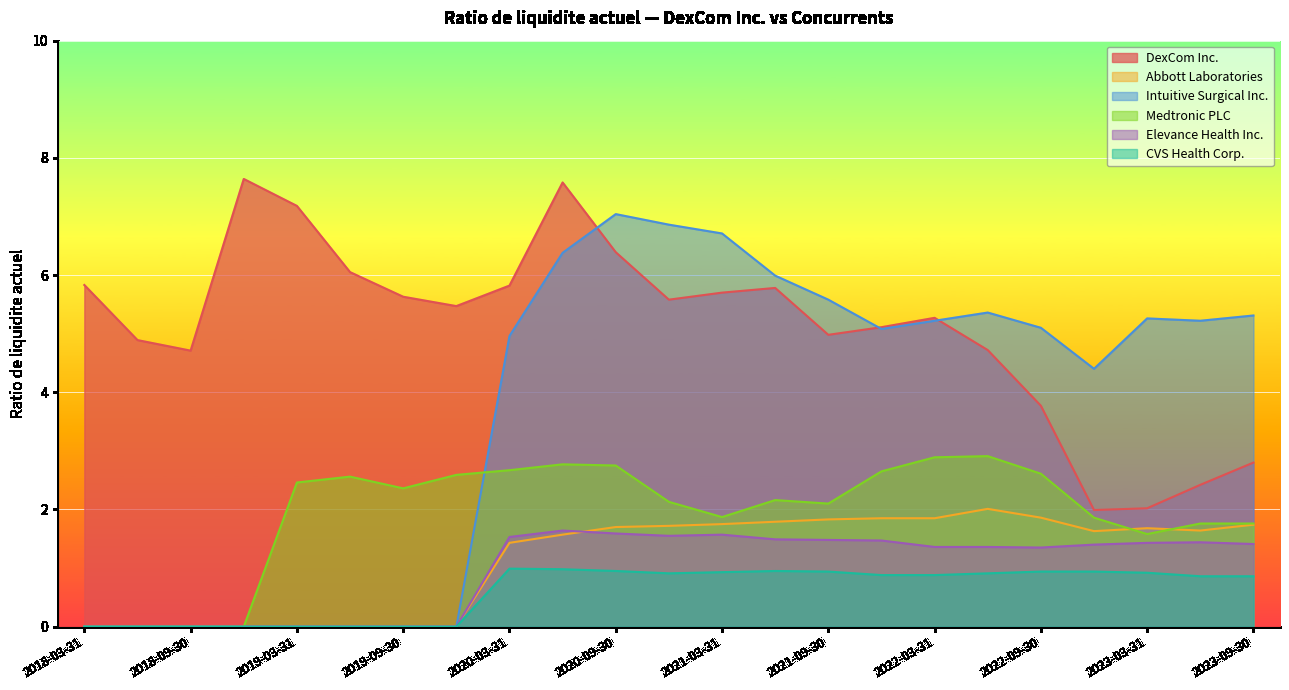

True or false: Intuitive Surgical Inc. and Medtronic PLC intersect in this chart.

True